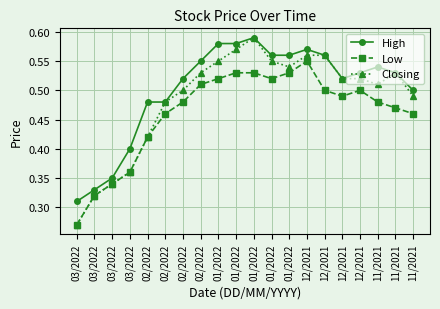

How many lines are shown in the chart?

3